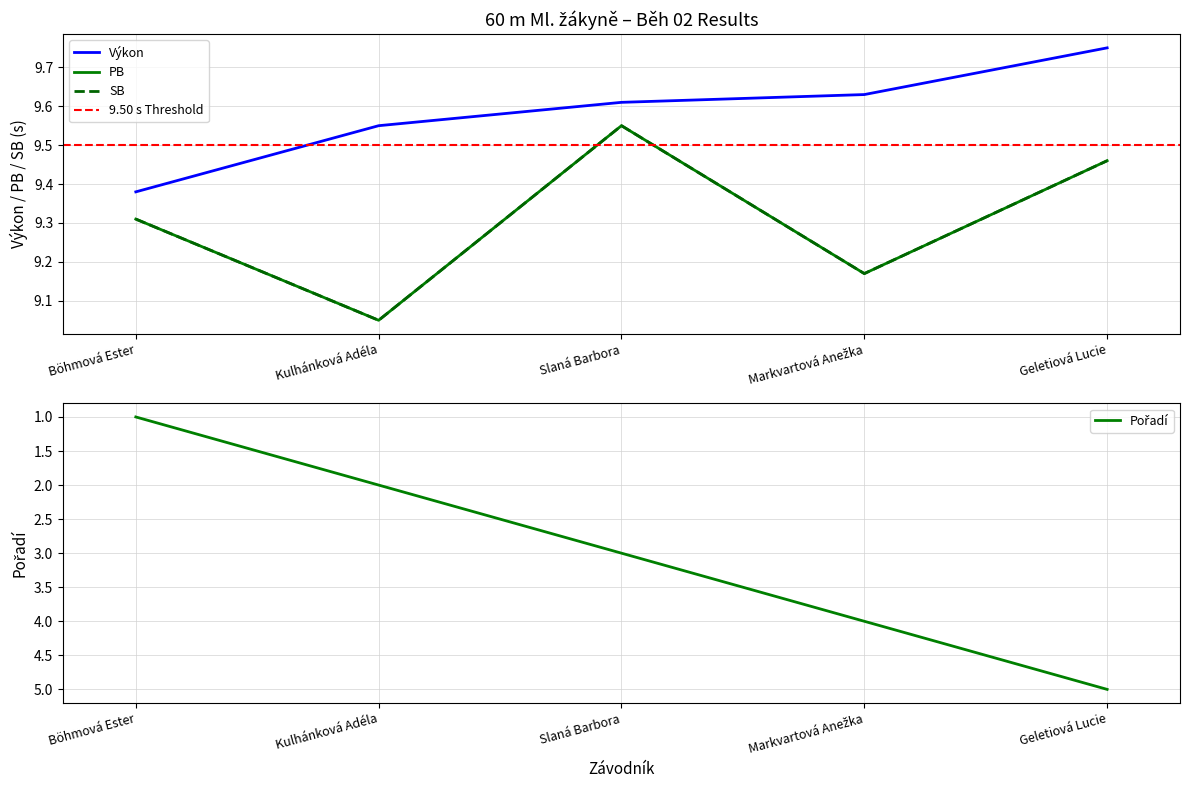

Reading left to right, what are all the values shown in this chart?

Pořadí: Böhmová Ester=1.0	Kulhánková Adéla=2.0	Slaná Barbora=3.0	Markvartová Anežka=4.0	Geletiová Lucie=5.0
Výkon: Böhmová Ester=9.4	Kulhánková Adéla=9.6	Slaná Barbora=9.6	Markvartová Anežka=9.6	Geletiová Lucie=9.8
PB: Böhmová Ester=9.3	Kulhánková Adéla=9.1	Slaná Barbora=9.6	Markvartová Anežka=9.2	Geletiová Lucie=9.5
SB: Böhmová Ester=9.3	Kulhánková Adéla=9.1	Slaná Barbora=9.6	Markvartová Anežka=9.2	Geletiová Lucie=9.5